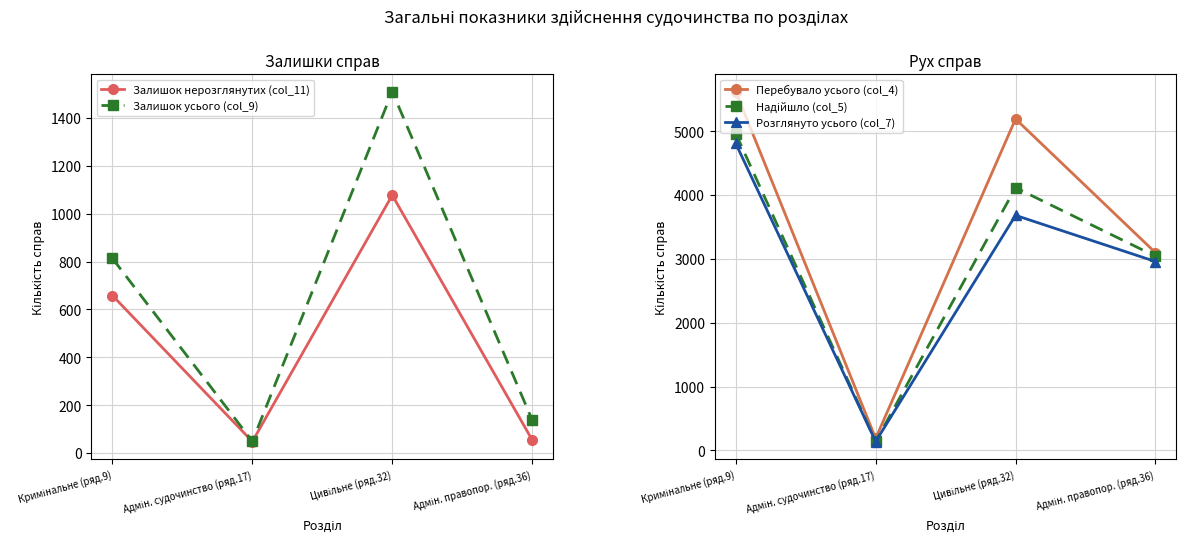

True or false: Розглянуто усього (col_7) and Перебувало усього (col_4) cross at least once.

False